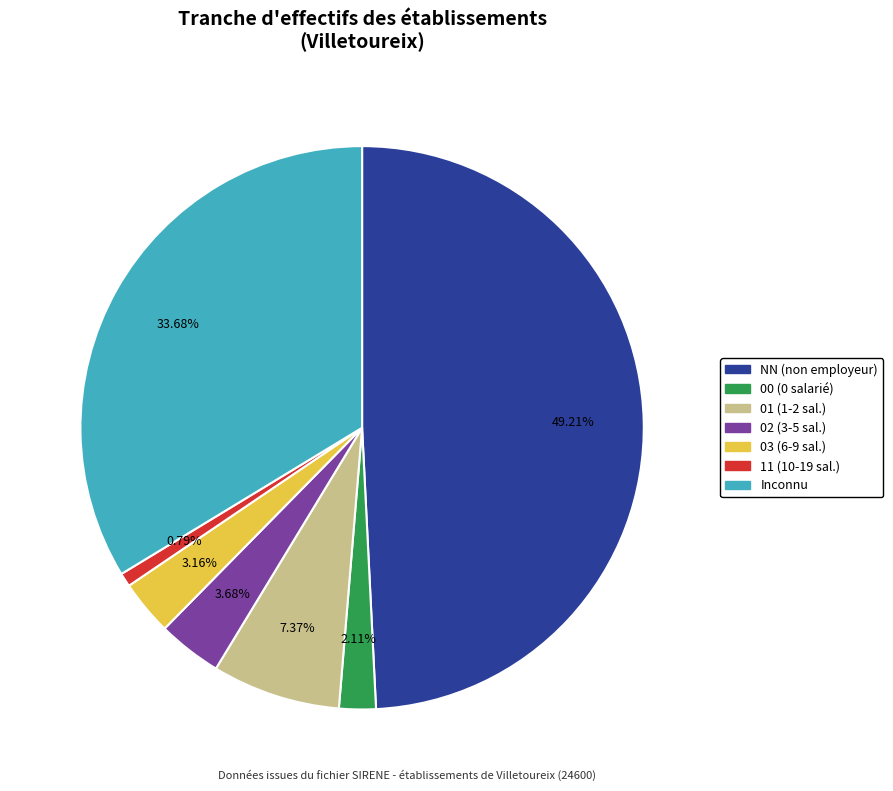

Does any single category account for the majority?

No